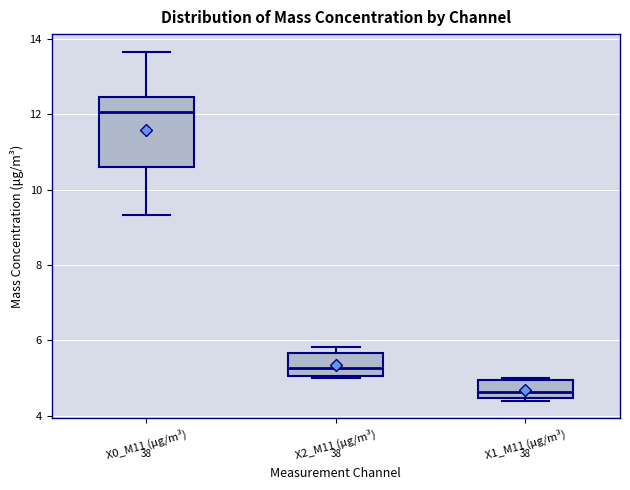

Which box's median line is the highest?

X0_M11 (μg/m³)